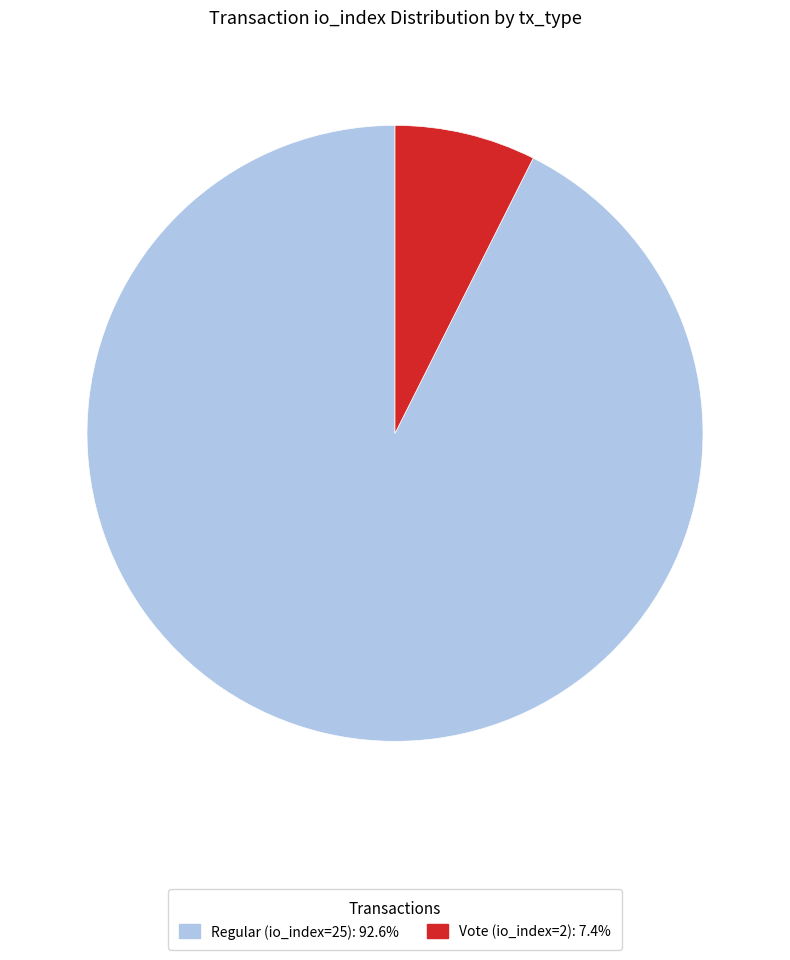

Which category has the biggest portion of the pie?

Regular (io_index=25)